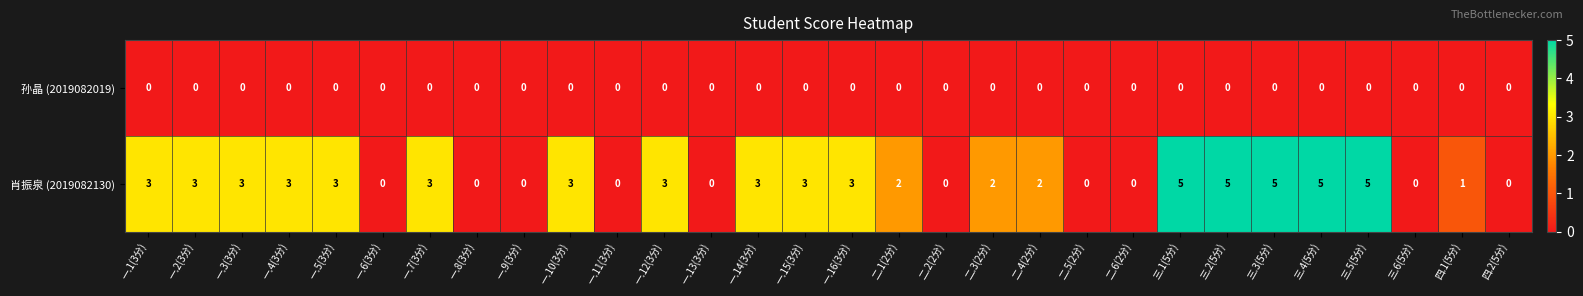

What is the total value across all series at 一.4(3分)?

3